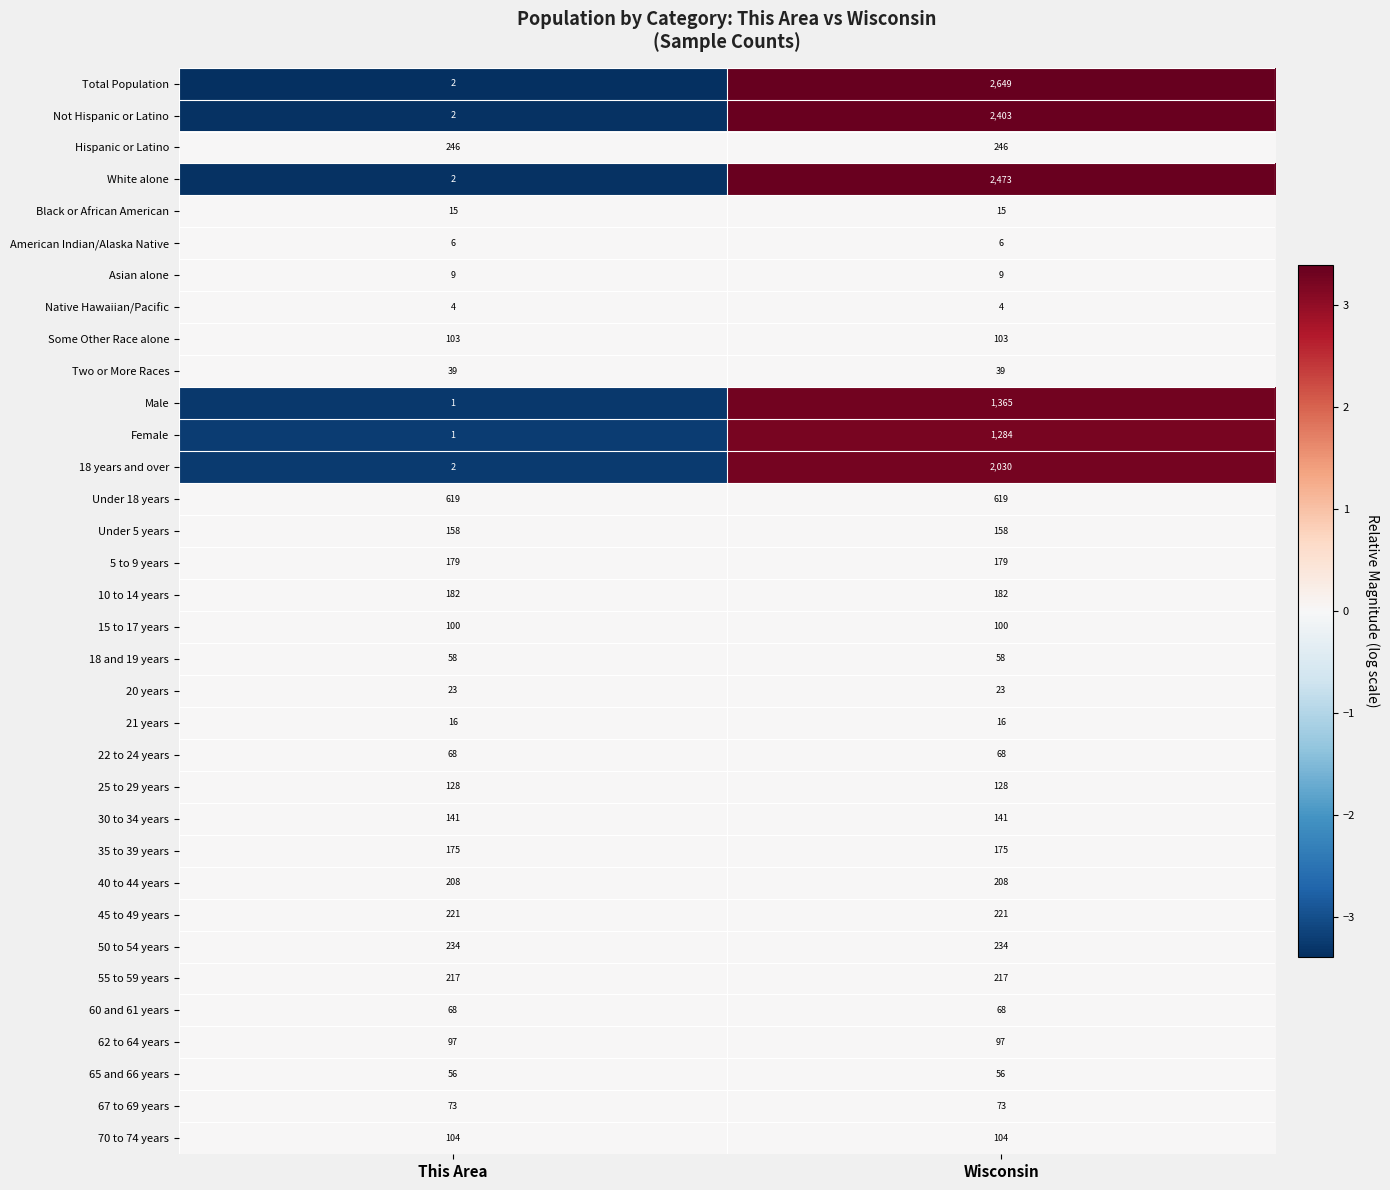

Which series has the largest total across all categories?

Total Population